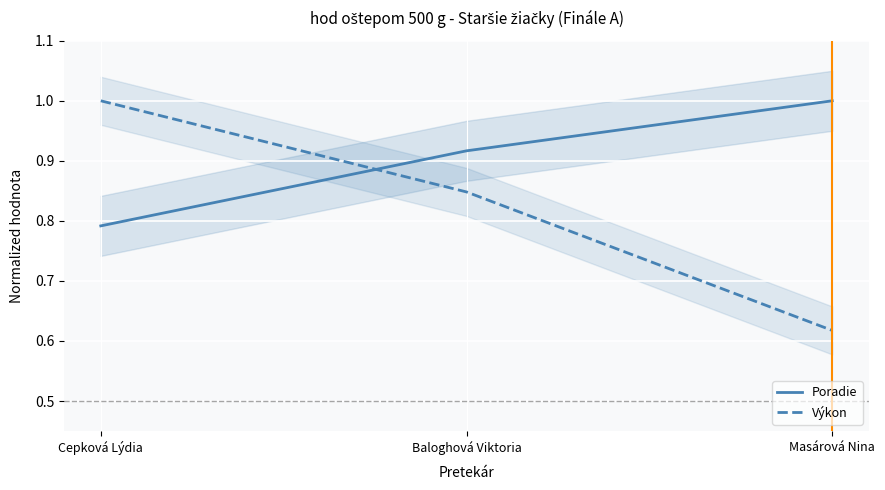

The value of Poradie at Baloghová Viktoria is 1.3. True or false?

False